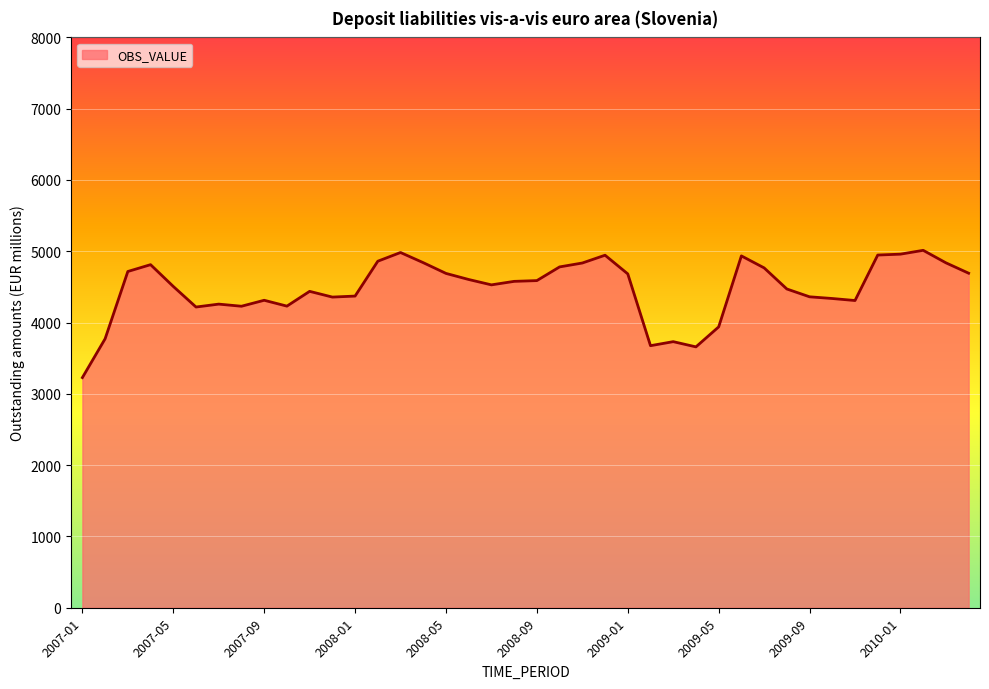

How many values exceed 4578?

20